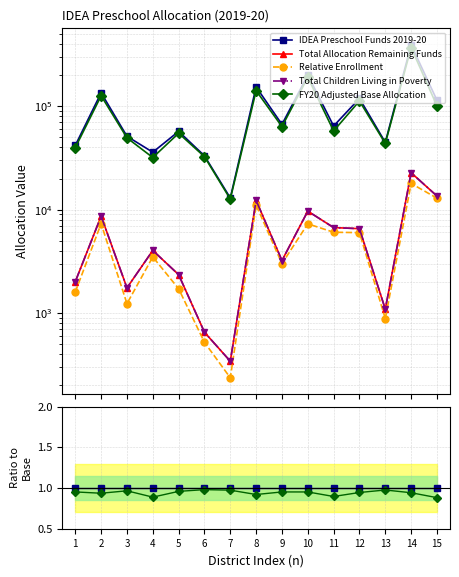

Does the chart display data point markers on the line(s)?

Yes